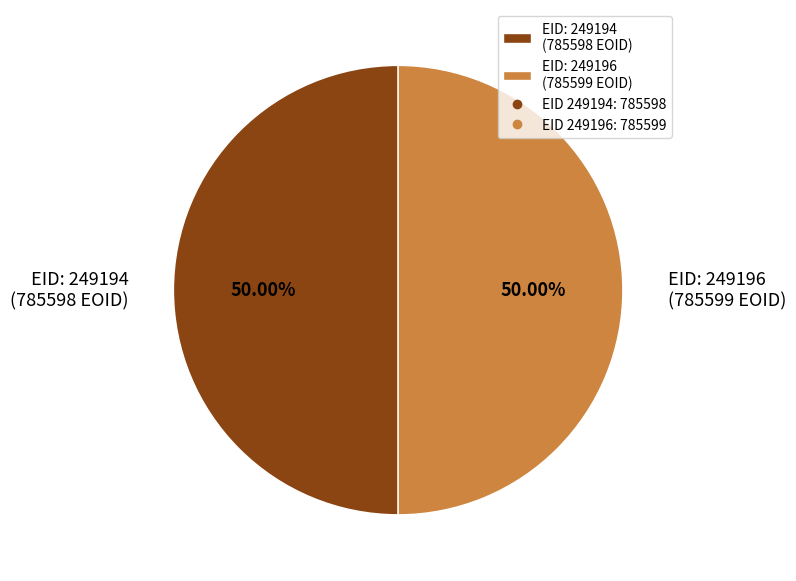

Approximately how many times larger is the value at EID: 249196 (785599 EOID) compared to EID: 249194 (785598 EOID)?

1.0